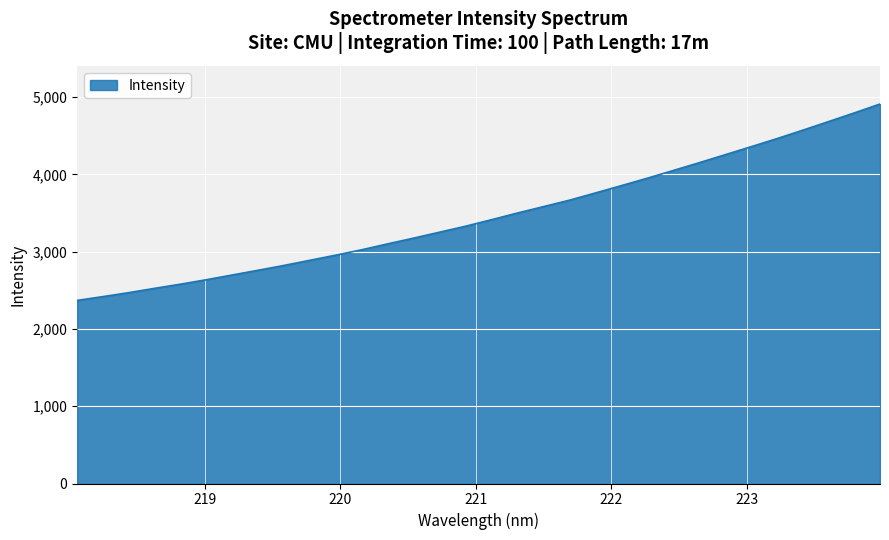

What is the maximum value shown in the chart?

4909.8